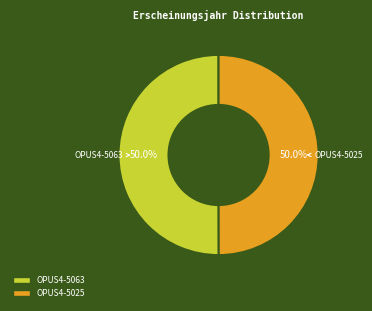

What is the ratio of the value at OPUS4-5025 to the value at OPUS4-5063?

1.0